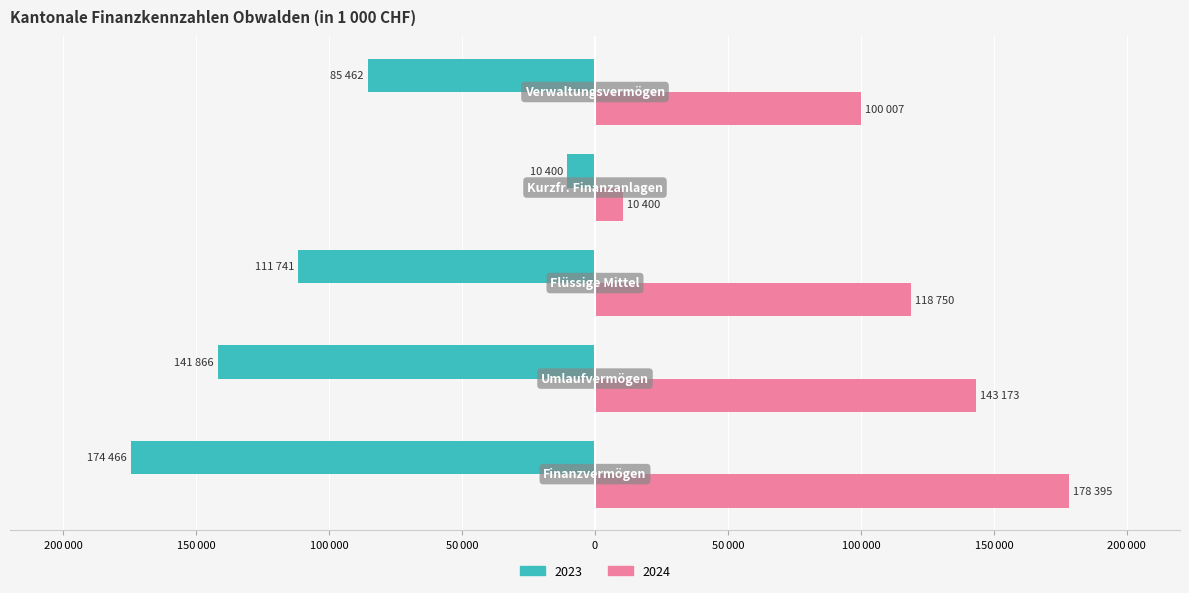

What are all the series names shown in the legend?

2023, 2024